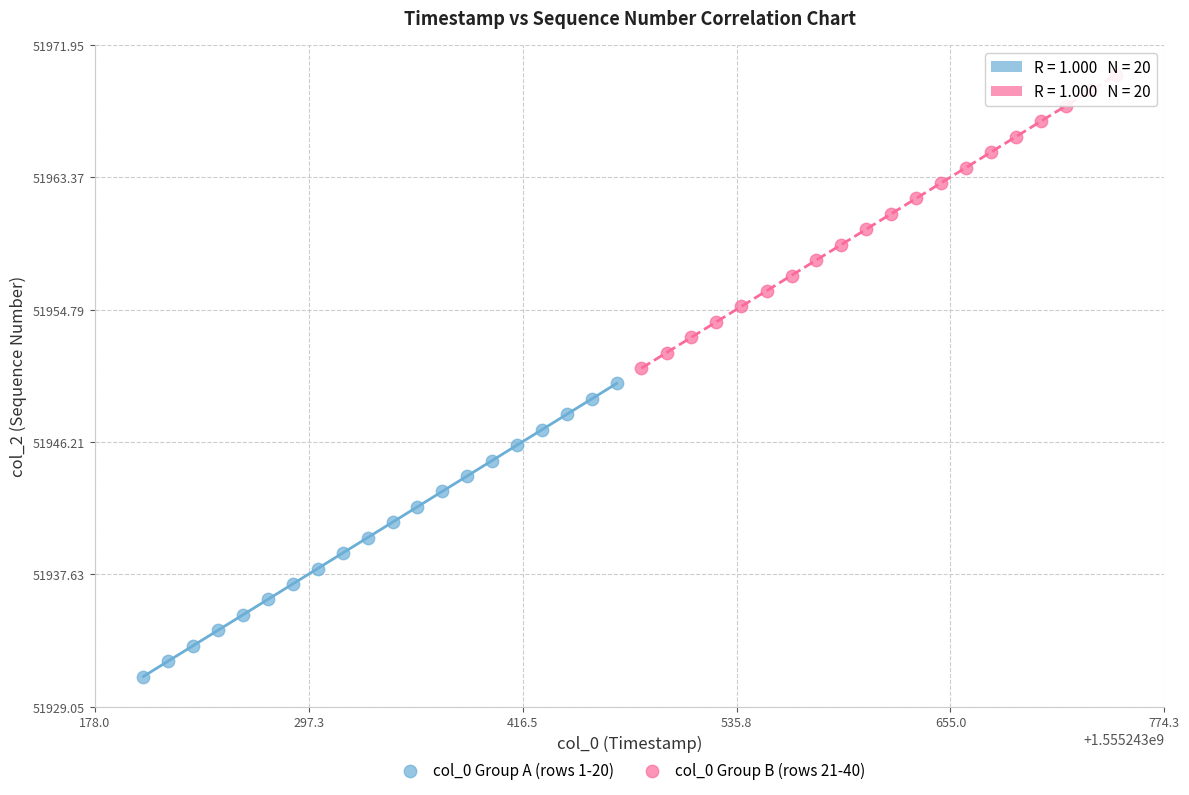

Which series reaches the maximum Y coordinate?

col_0 Group B (rows 21-40)